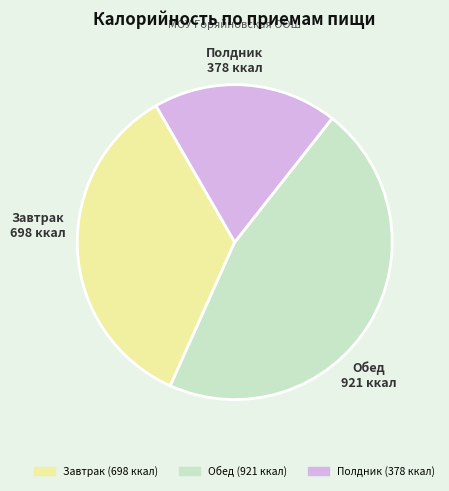

Is the sum of Полдник and Завтрак greater than half?

Yes